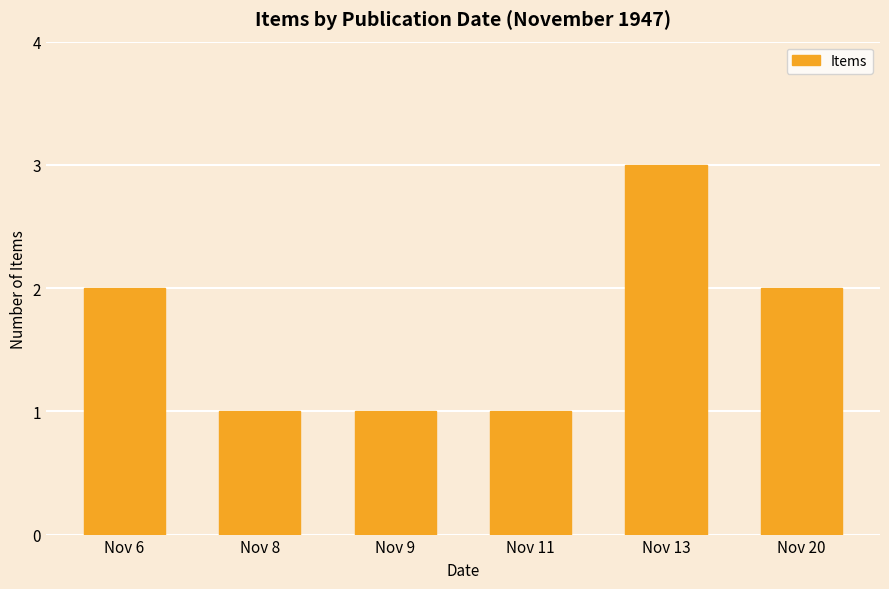

Reading left to right, what are all the values shown in this chart?

2	1	1	1	3	2